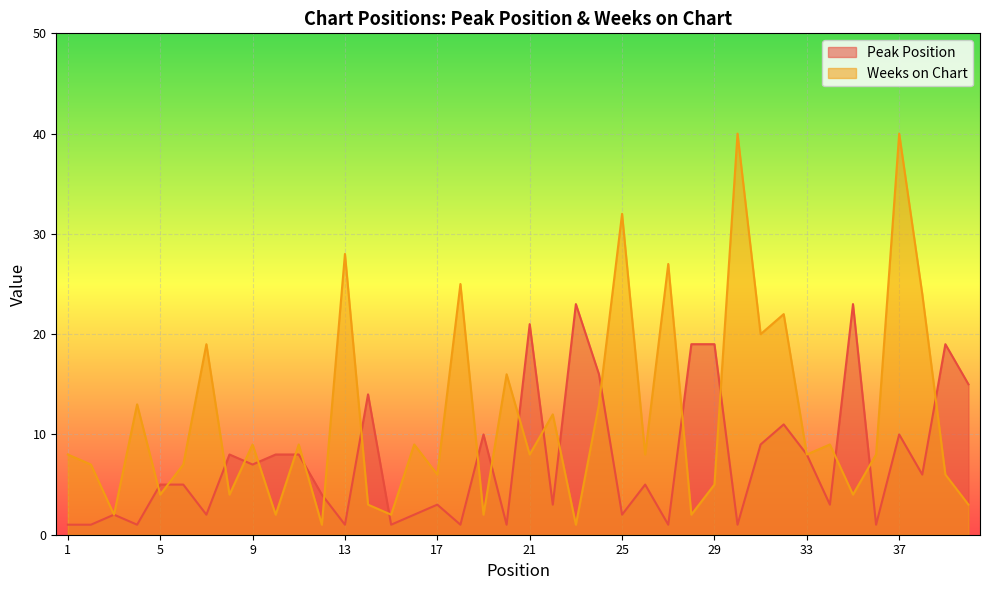

List the series in order of their overall mean, lowest first.

Peak Position, Weeks on Chart